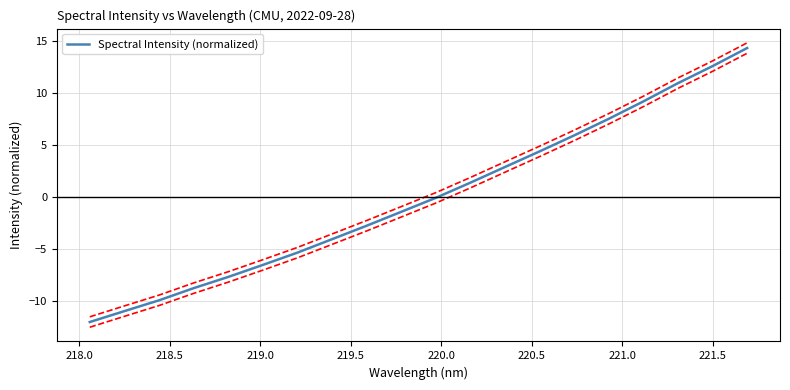

What is the minimum value for Spectral Intensity (normalized)?

-12.0